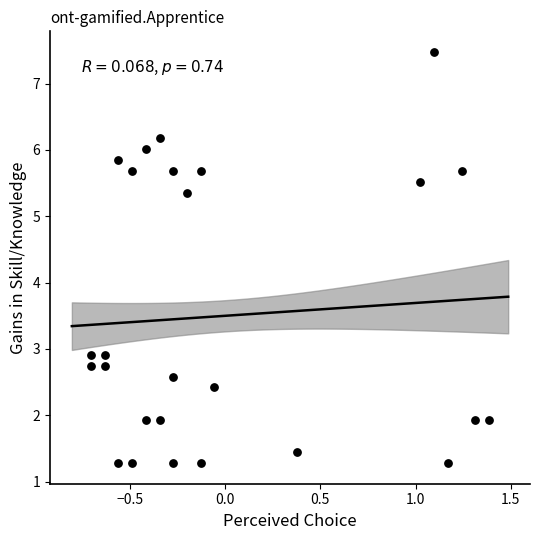

What is the range of X values (max minus min)?

2.1